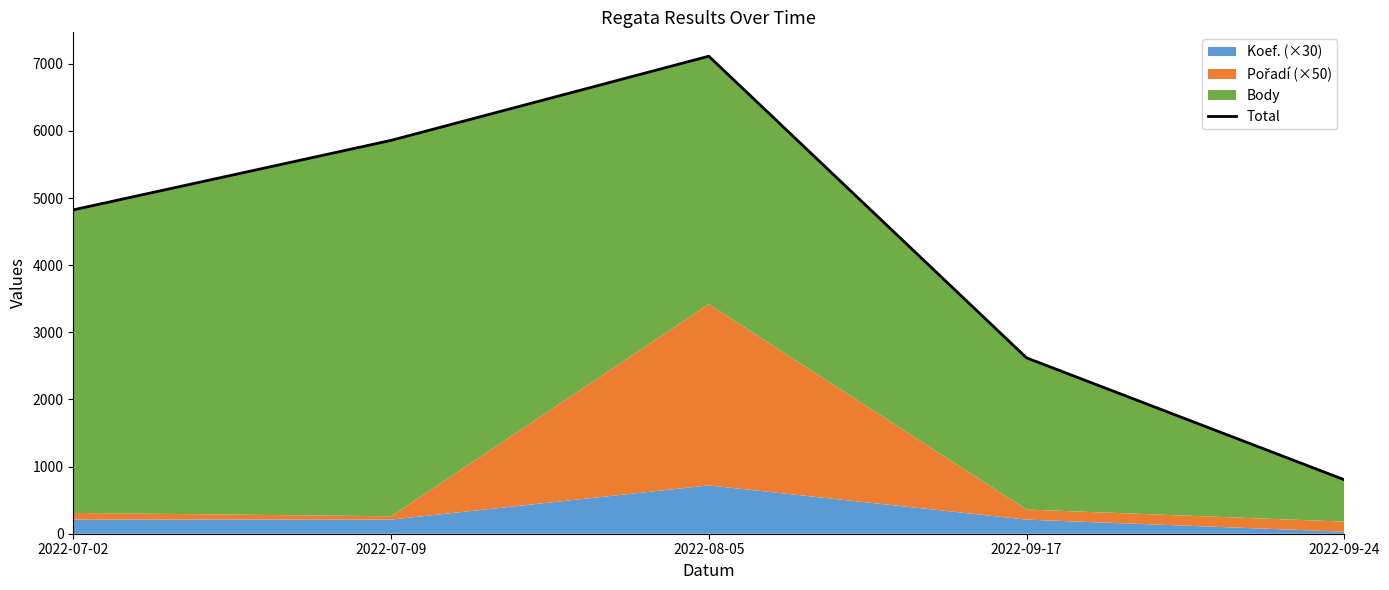

The chart shows a value of 1648 at 2022-09-17. True or false?

False